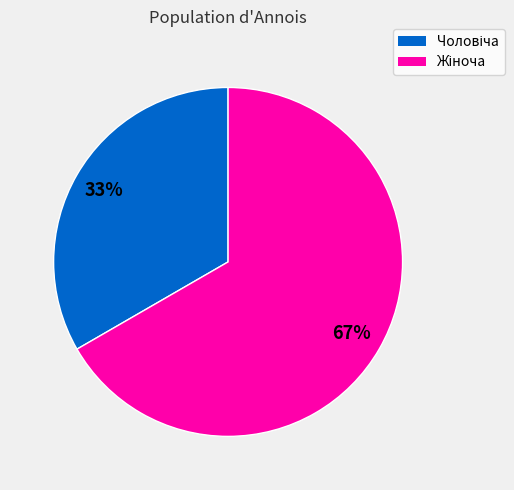

Is there any slice that represents more than half of the pie?

Yes